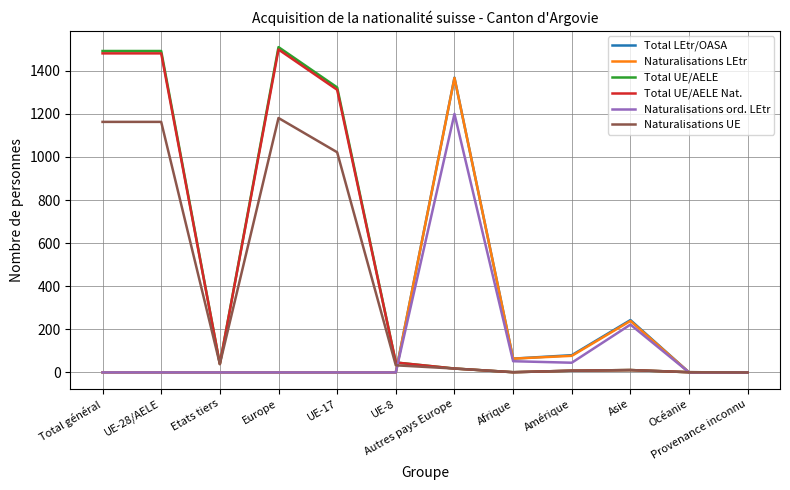

Where is Naturalisations ord. LEtr nearest to the value 600?

Asie